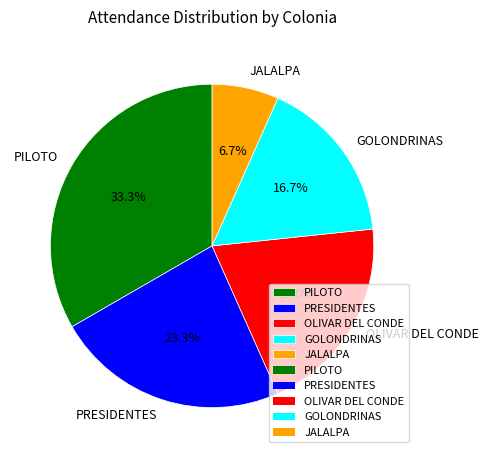

What percentage is NOT represented by PRESIDENTES?

76.7%